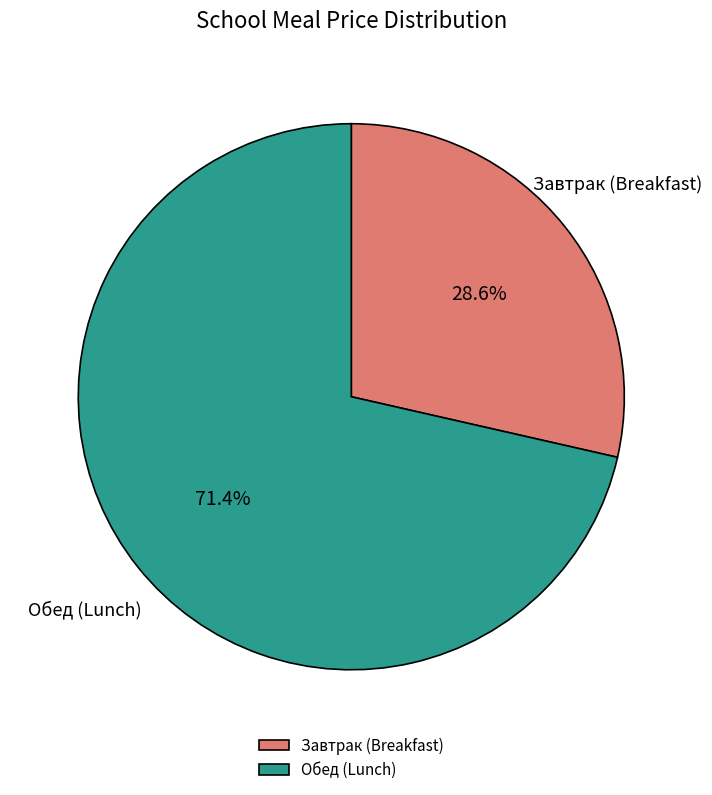

Is there a majority slice in this chart?

Yes